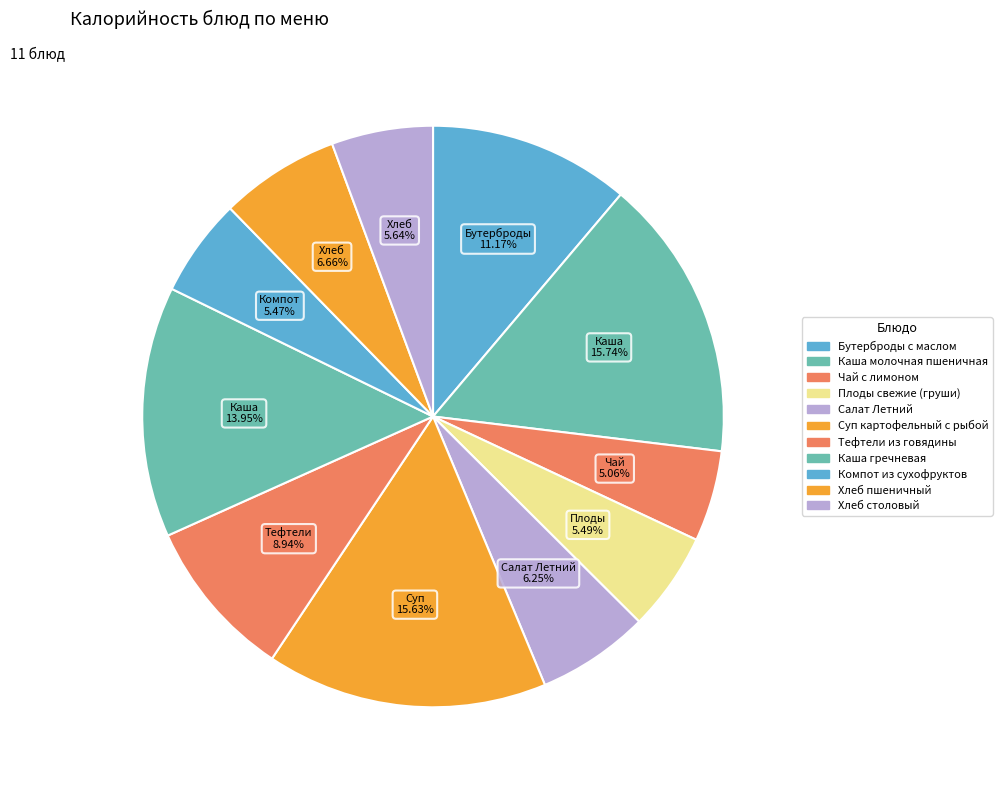

Count the number of slices in the pie.

11